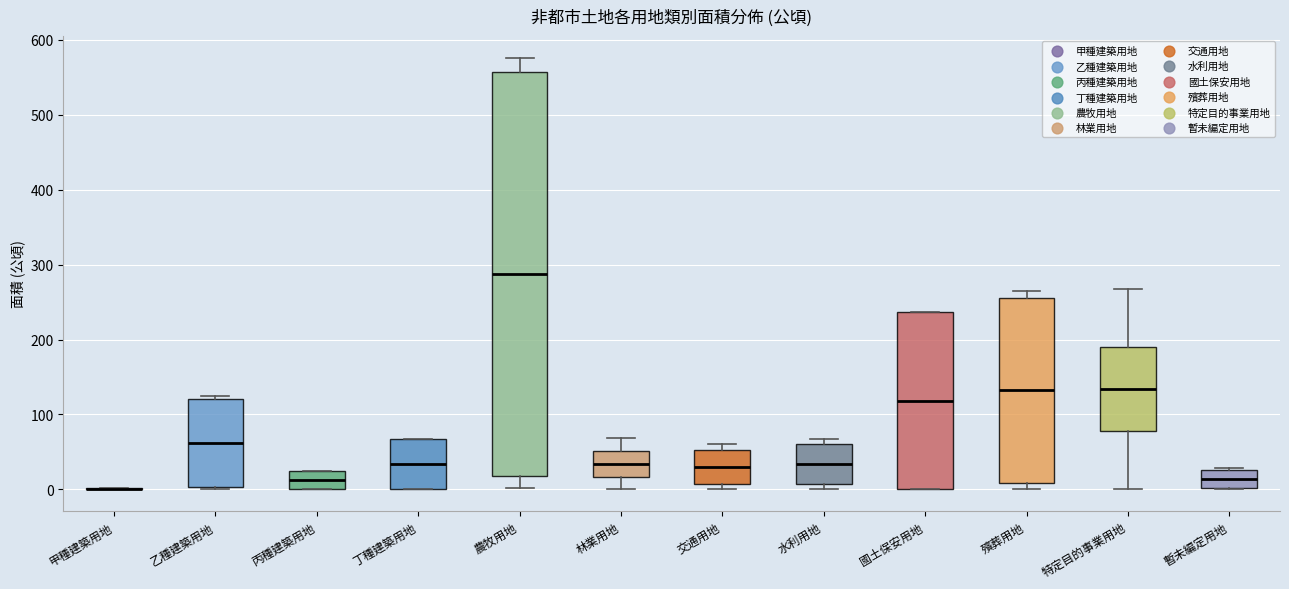

Which box is the tallest, from its lower edge to its upper edge?

農牧用地